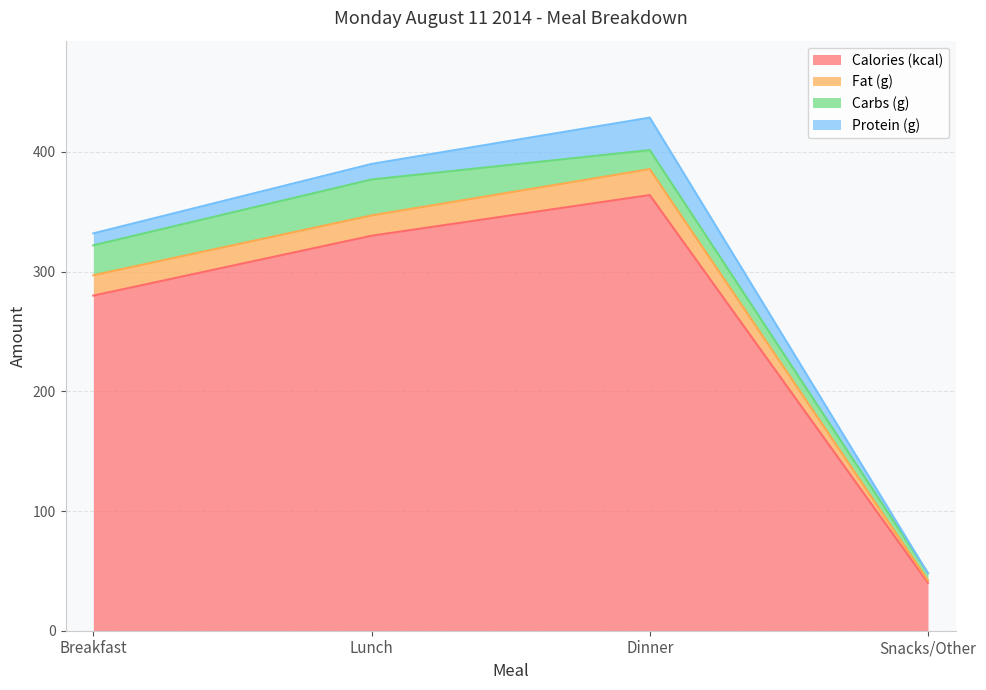

List the labels in order of Calories (kcal) value, smallest first.

Snacks/Other, Breakfast, Lunch, Dinner